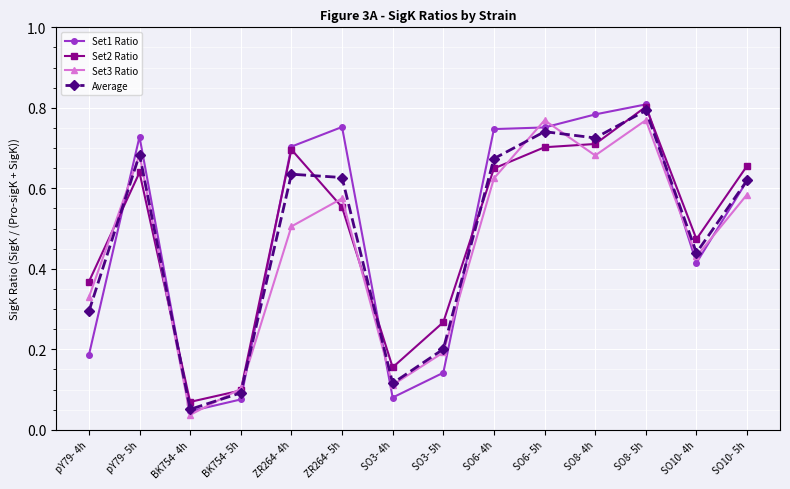

At which label does Set1 Ratio reach its peak?

SO8- 5h